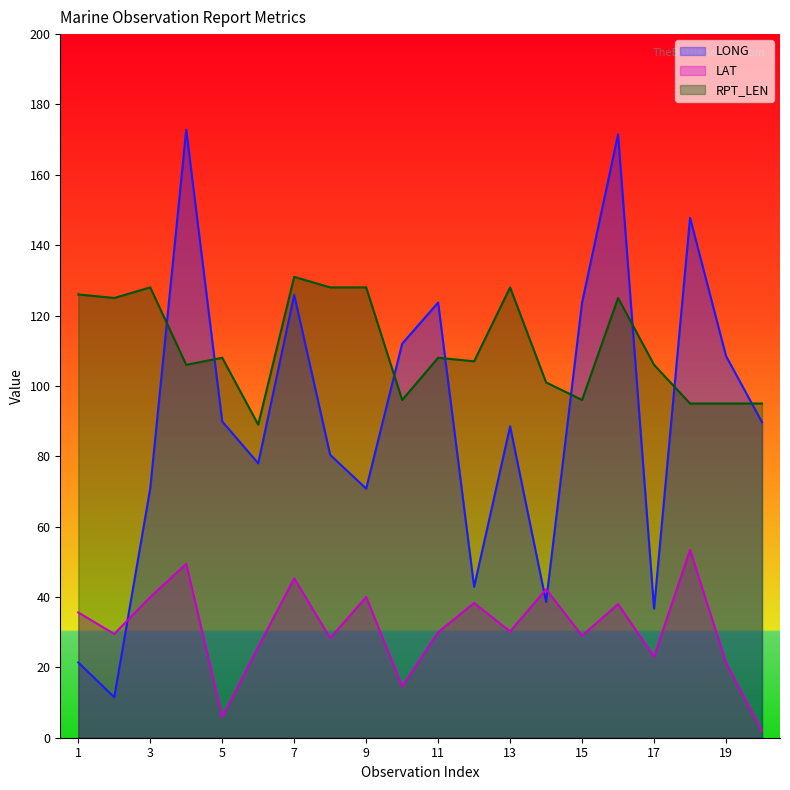

At which category is the sum across all series the highest?

16